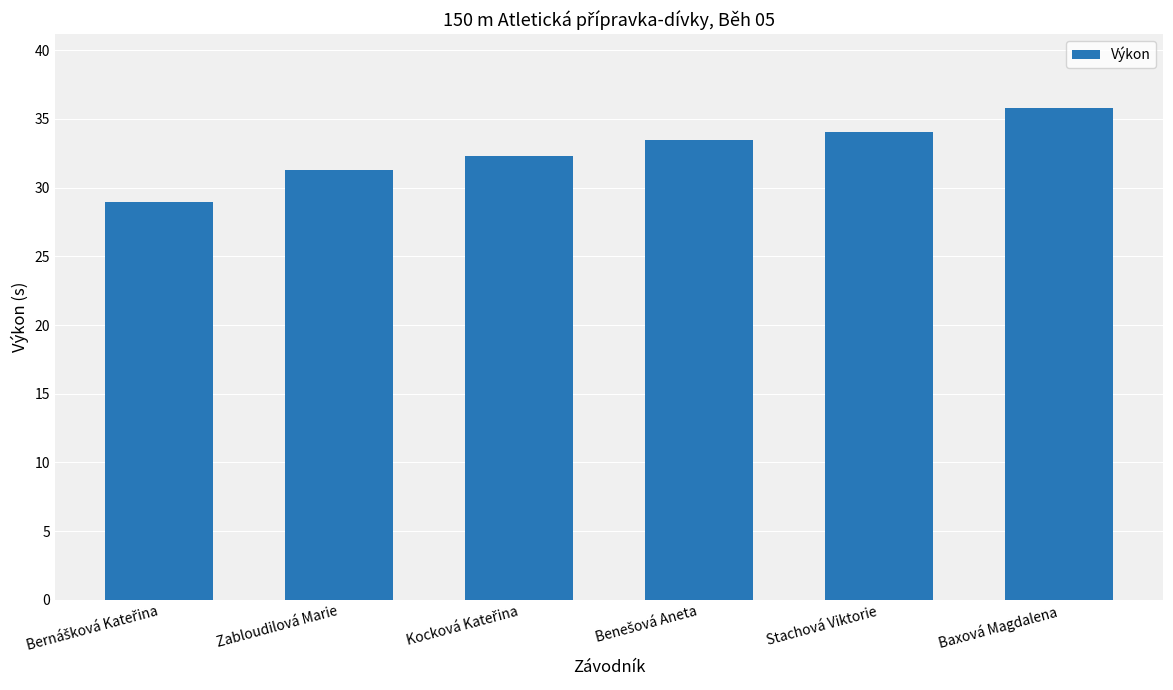

Between Zabloudilová Marie and Stachová Viktorie, which is larger?

Stachová Viktorie